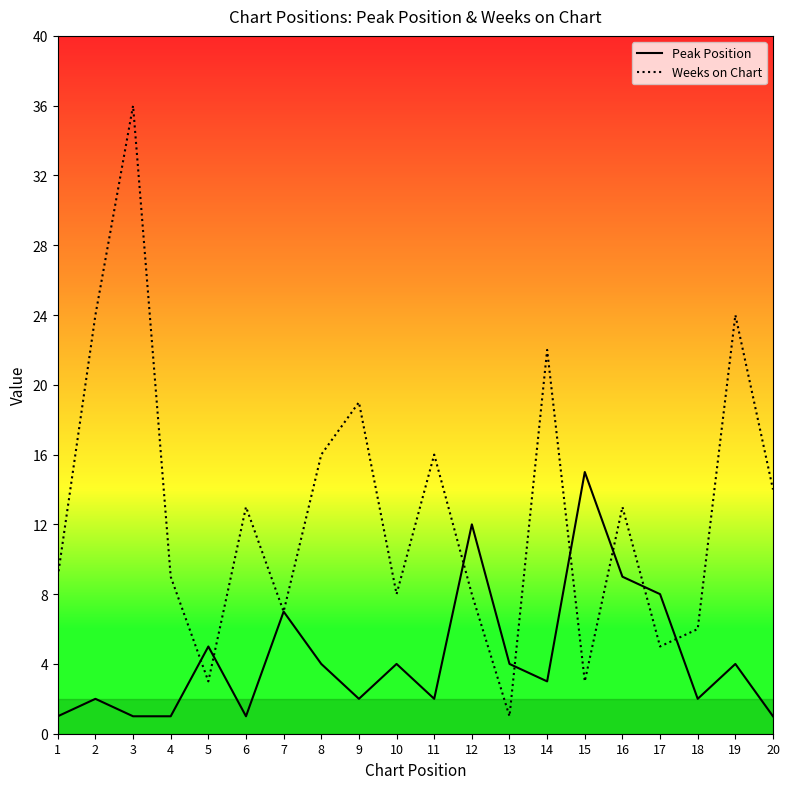

At which category does Peak Position reach its first local valley?

6